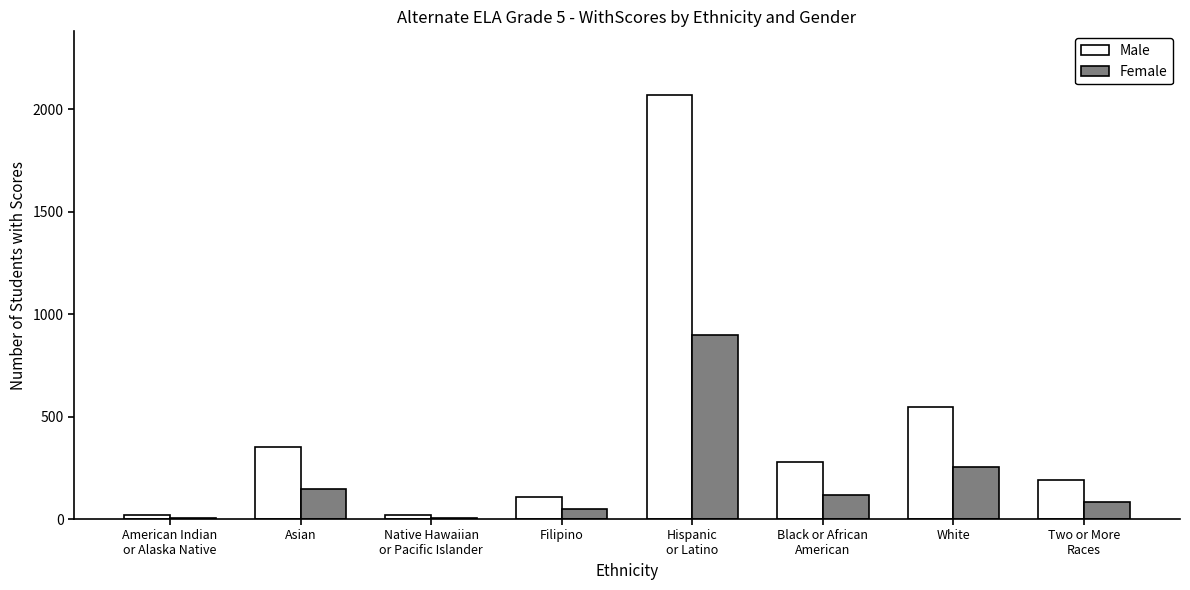

Is the value of Male at Two or More
Races greater than the value of Female at Native Hawaiian
or Pacific Islander?

Yes